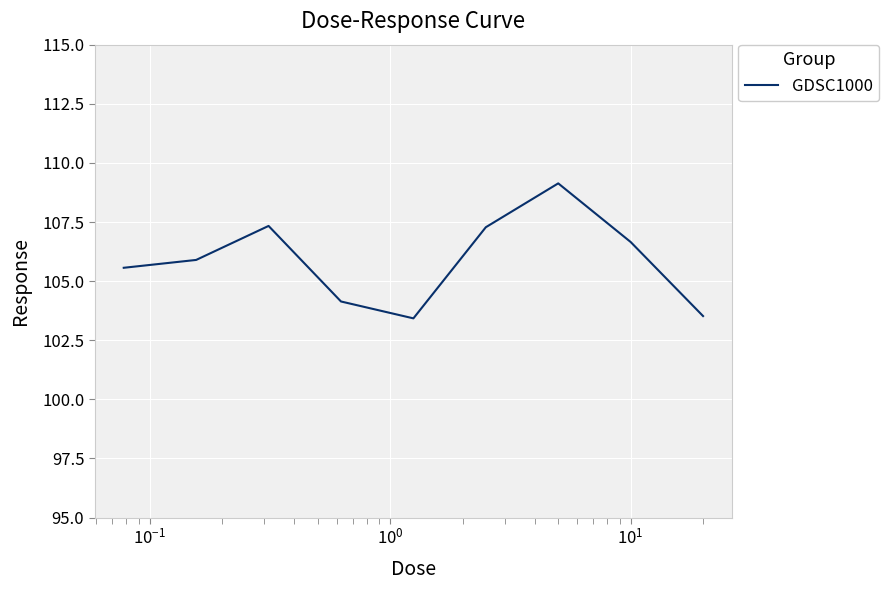

What is the minimum value shown in the chart?

103.4